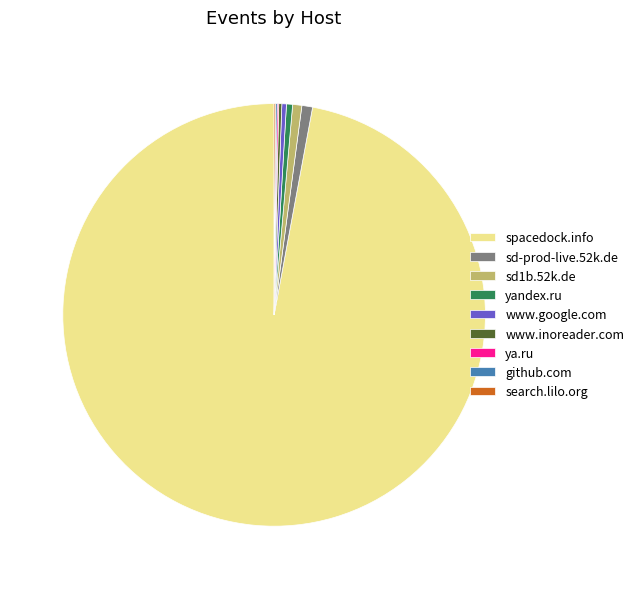

Does any single category account for the majority?

Yes